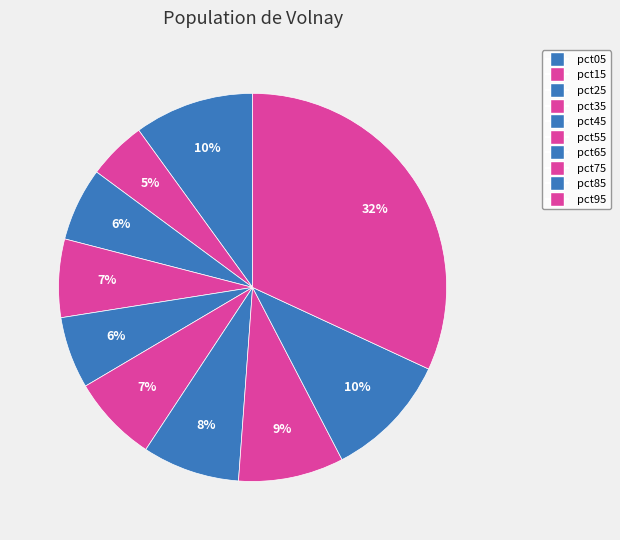

Is there any slice that represents more than half of the pie?

No